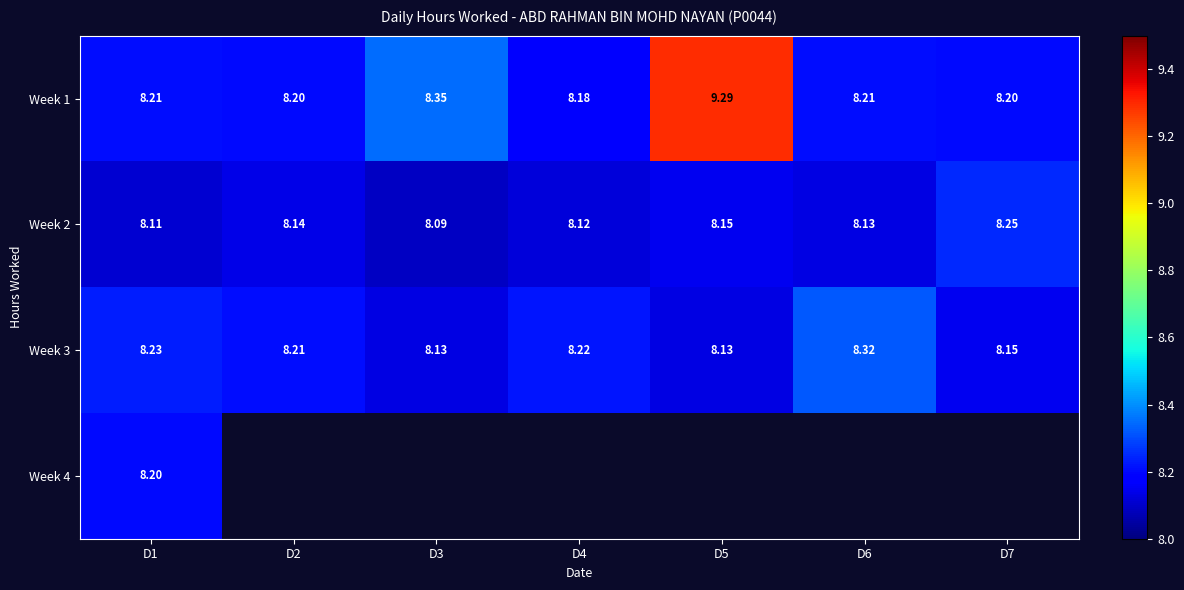

Which category has the lowest value across all series?

D3